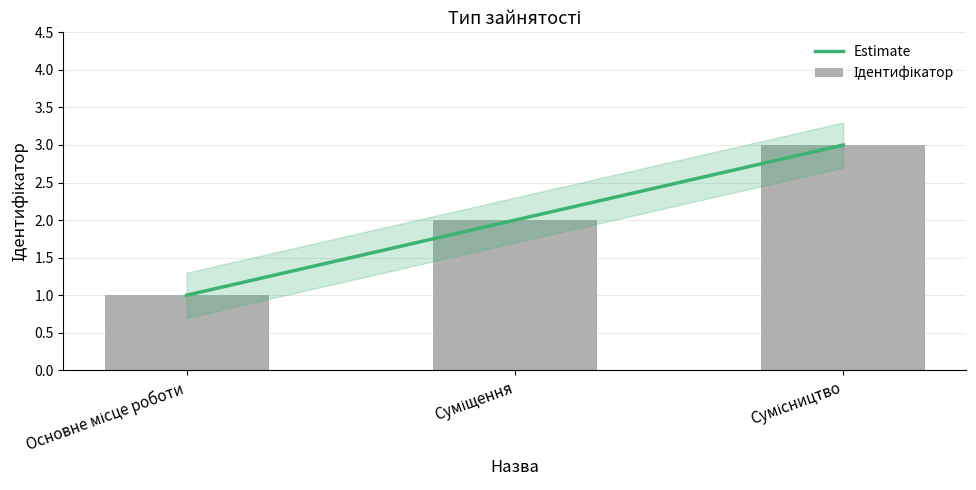

Between Сумісництво and Суміщення, which is larger?

Сумісництво